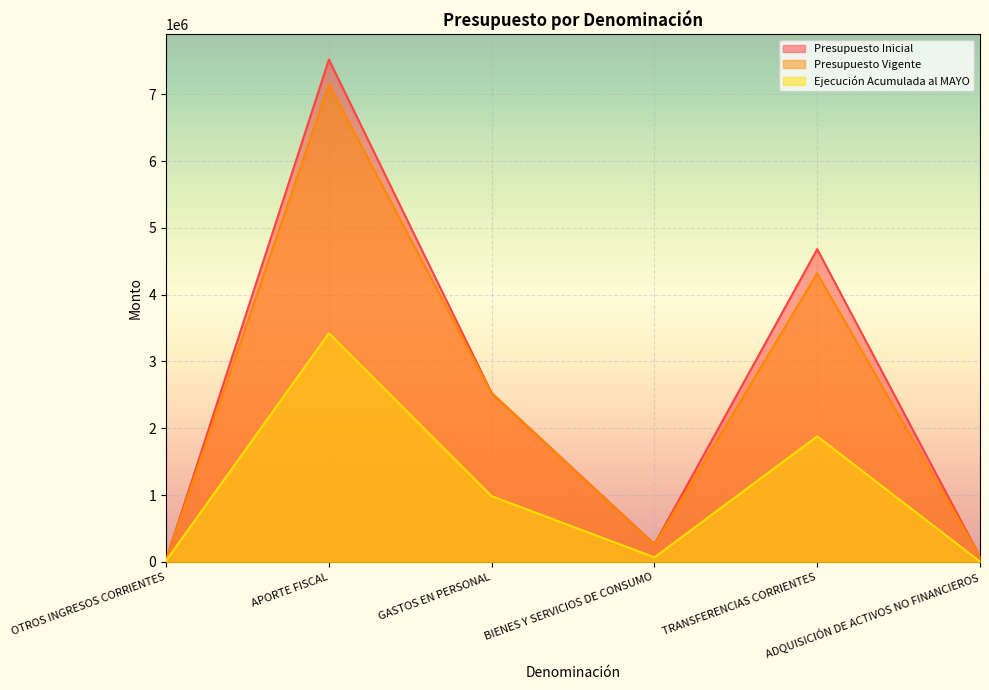

How many lines are shown in the chart?

3